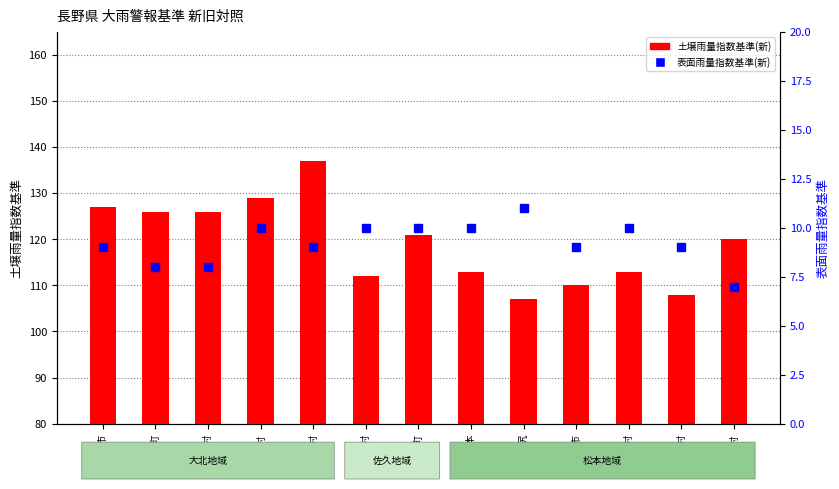

List the series in order of their overall mean, lowest first.

表面雨量指数基準(新), 土壌雨量指数基準(新)